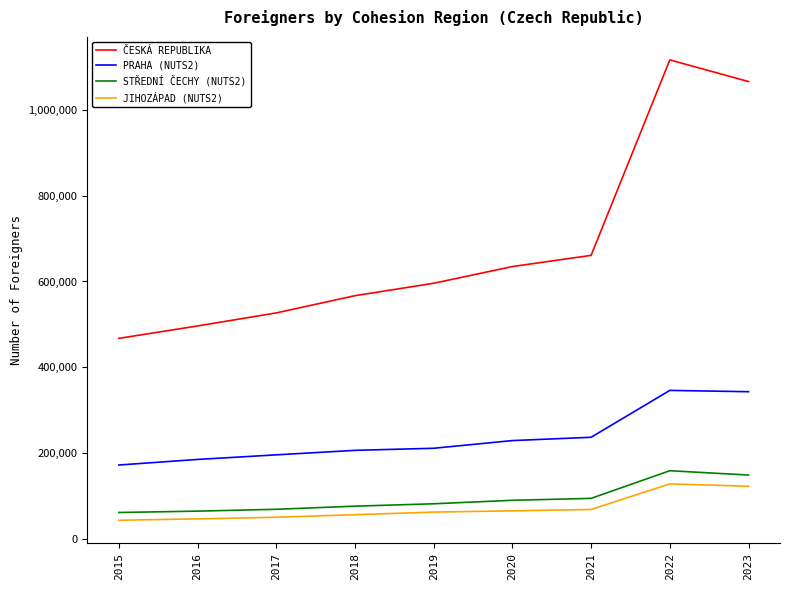

Which series changed the most between 2016 and 2018?

ČESKÁ REPUBLIKA